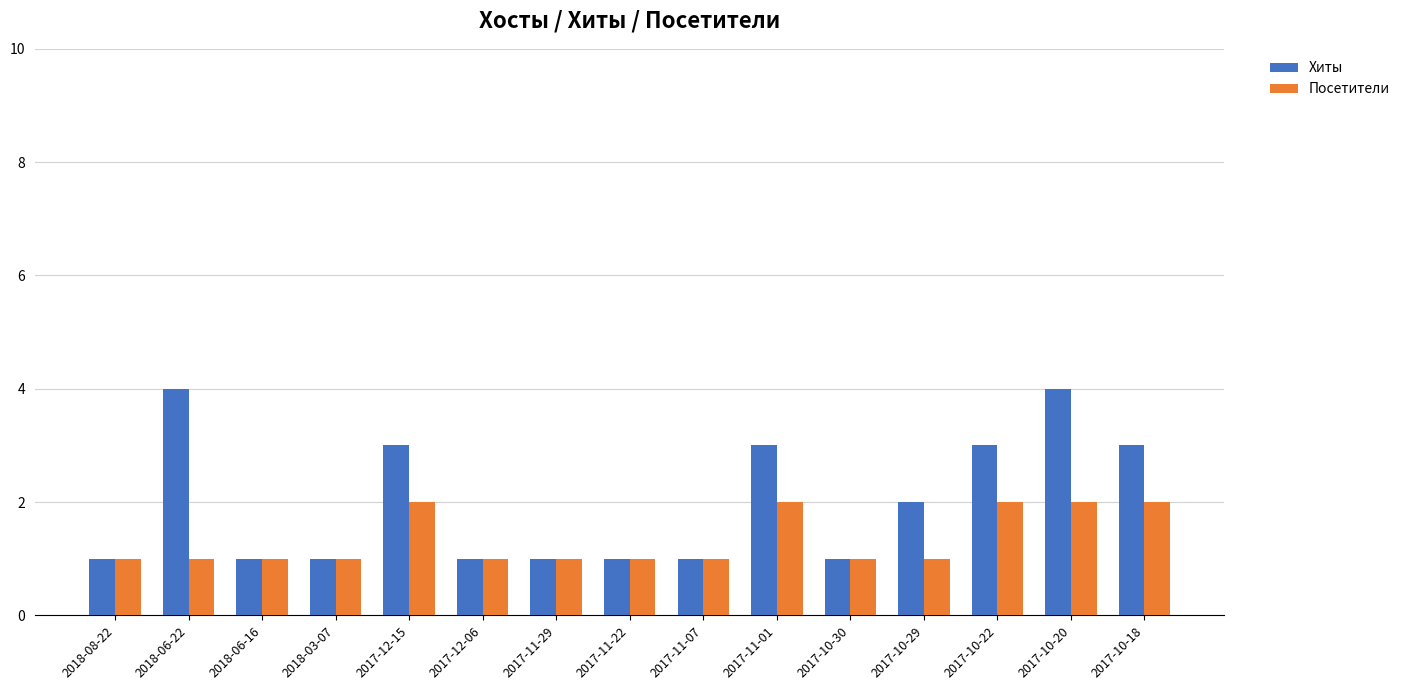

Reading left to right, list all the values displayed in this chart.

Хиты: 2018-08-22=1	2018-06-22=4	2018-06-16=1	2018-03-07=1	2017-12-15=3	2017-12-06=1	2017-11-29=1	2017-11-22=1	2017-11-07=1	2017-11-01=3	2017-10-30=1	2017-10-29=2	2017-10-22=3	2017-10-20=4	2017-10-18=3
Посетители: 2018-08-22=1	2018-06-22=1	2018-06-16=1	2018-03-07=1	2017-12-15=2	2017-12-06=1	2017-11-29=1	2017-11-22=1	2017-11-07=1	2017-11-01=2	2017-10-30=1	2017-10-29=1	2017-10-22=2	2017-10-20=2	2017-10-18=2